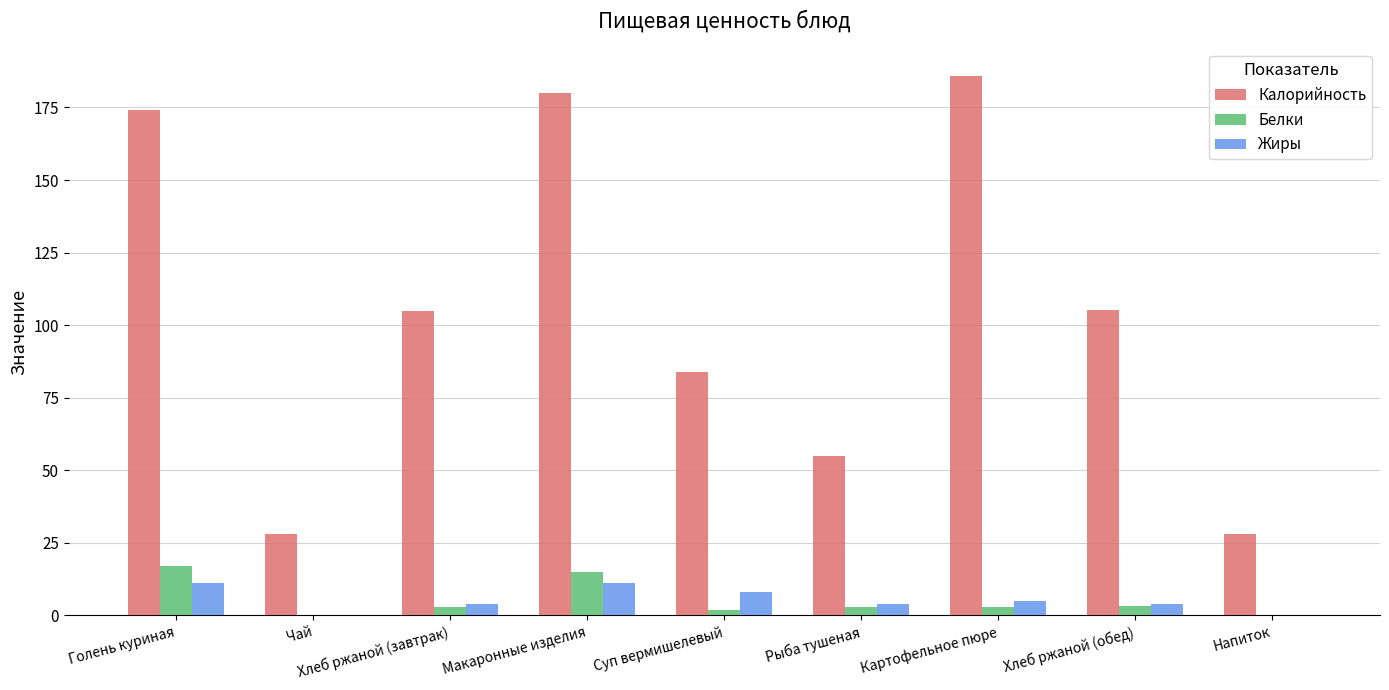

Which series changed the most between Макаронные изделия and Рыба тушеная?

Калорийность